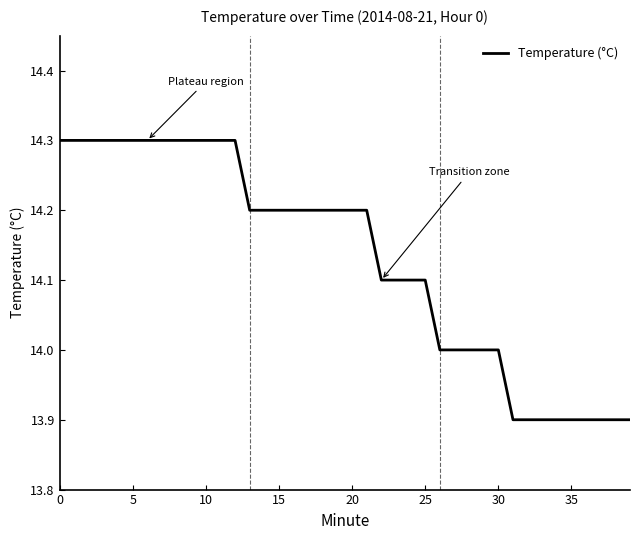

Reading left to right, transcribe all the data shown in this chart.

14.3	14.3	14.3	14.3	14.3	14.3	14.3	14.3	14.3	14.3	14.3	14.3	14.3	14.2	14.2	14.2	14.2	14.2	14.2	14.2	14.2	14.2	14.1	14.1	14.1	14.1	14.0	14.0	14.0	14.0	14.0	13.9	13.9	13.9	13.9	13.9	13.9	13.9	13.9	13.9